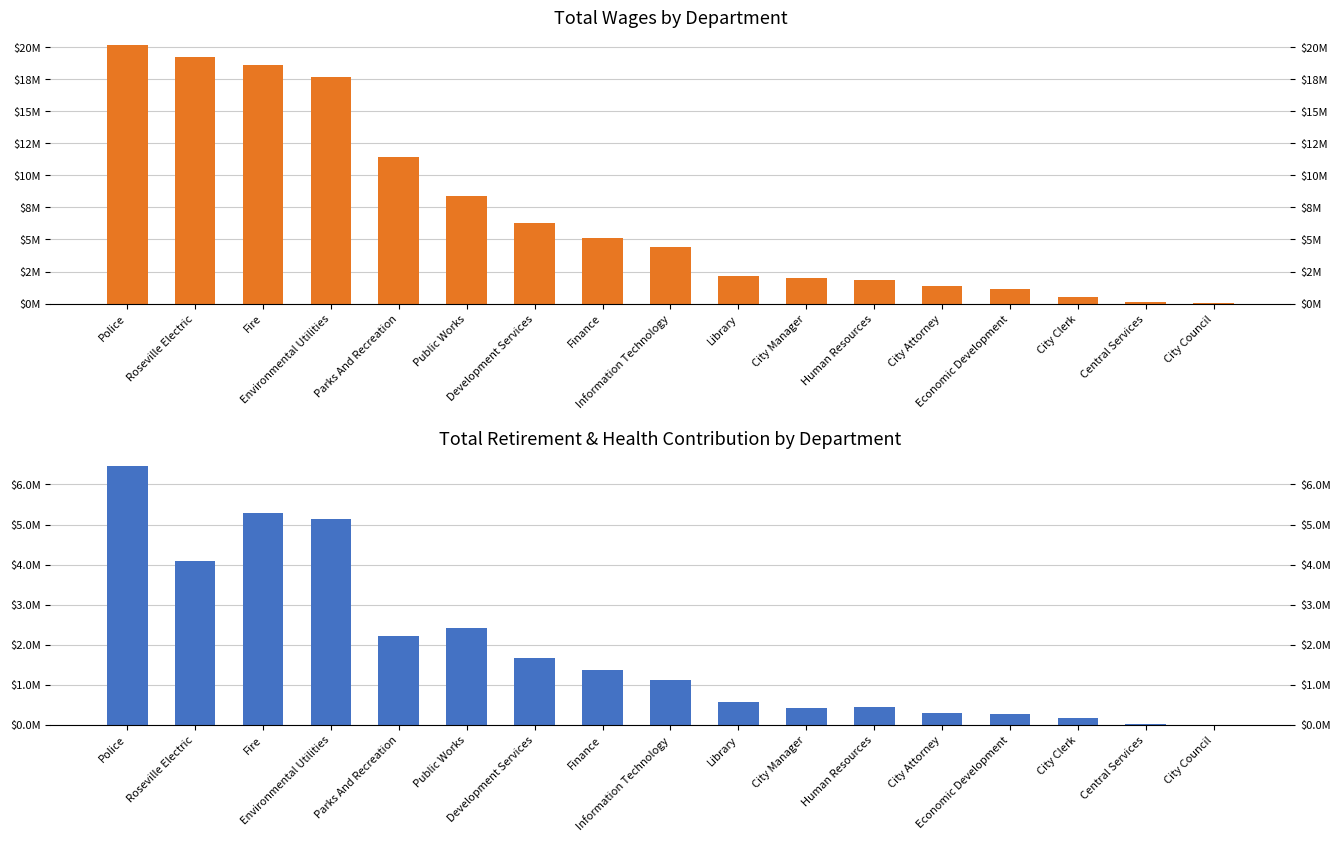

List the series in order of their overall mean, lowest first.

Total Retirement & Health Contribution, Total Wages